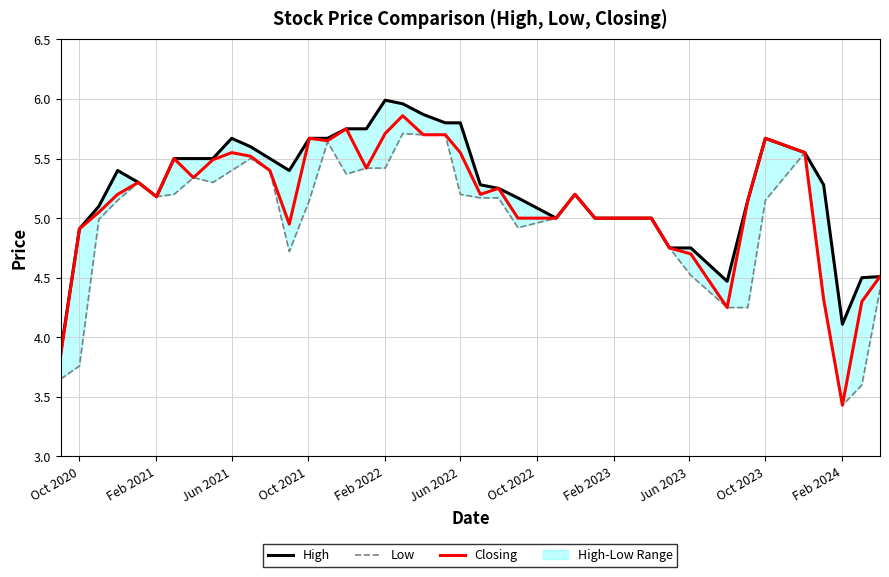

True or false: Closing has a value of 9.8 at Jun 2023.

False